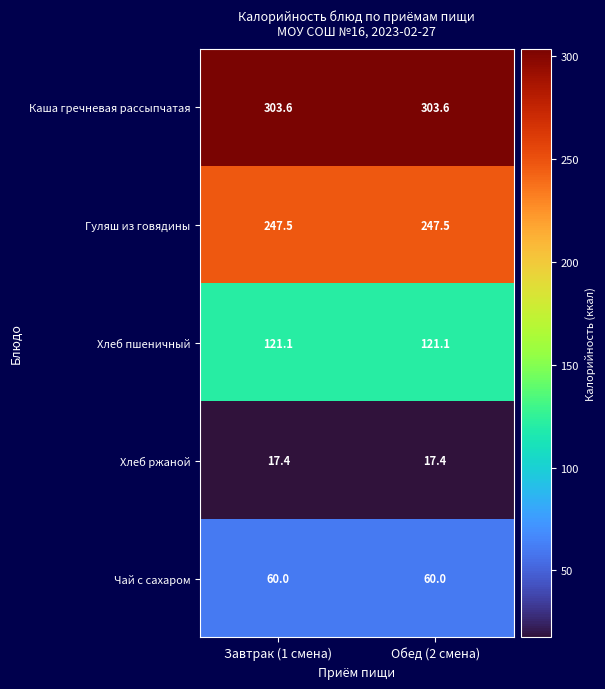

Is it true that Гуляш из говядины equals 247.5 at Завтрак (1 смена)?

True